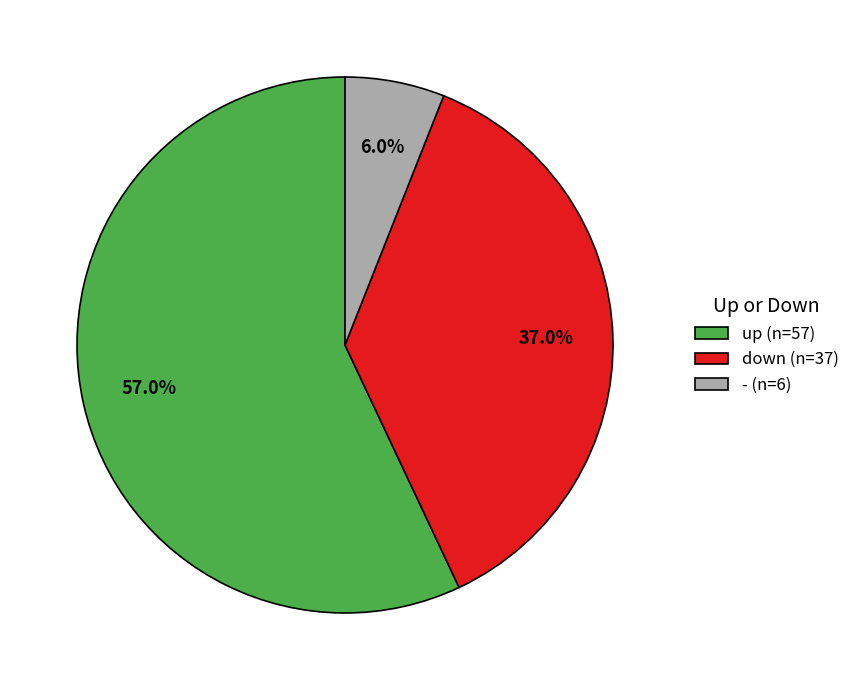

To the nearest percent, what is the difference between the up and - slice percentages?

51%